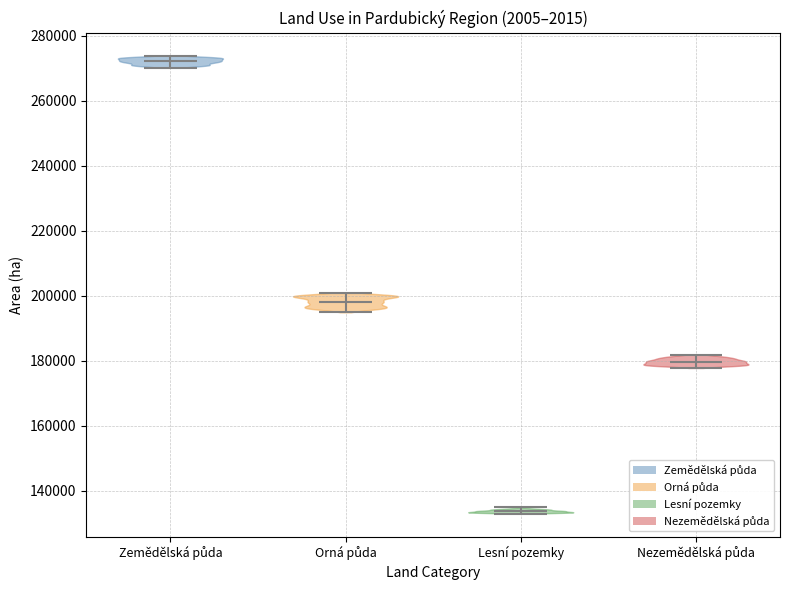

Reading left to right, read every violin against the y-axis: where its median line is, and the lowest and highest points it reaches. The values are not printed on the chart, so give them approximately, as read against the axis.

Zemědělská půda: median line 272000, lowest point 270000, highest point 274000
Orná půda: median line 198000, lowest point 194000, highest point 200000
Lesní pozemky: median line 134000, lowest point 132000, highest point 134000
Nezemědělská půda: median line 180000, lowest point 178000, highest point 182000